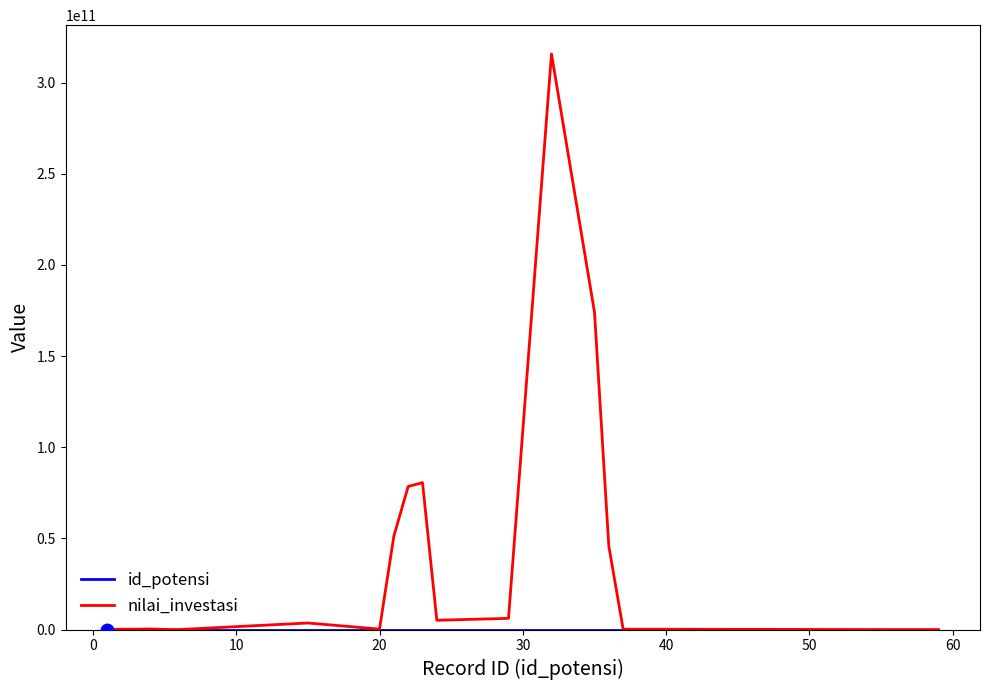

Which series has the largest total across all categories?

nilai_investasi